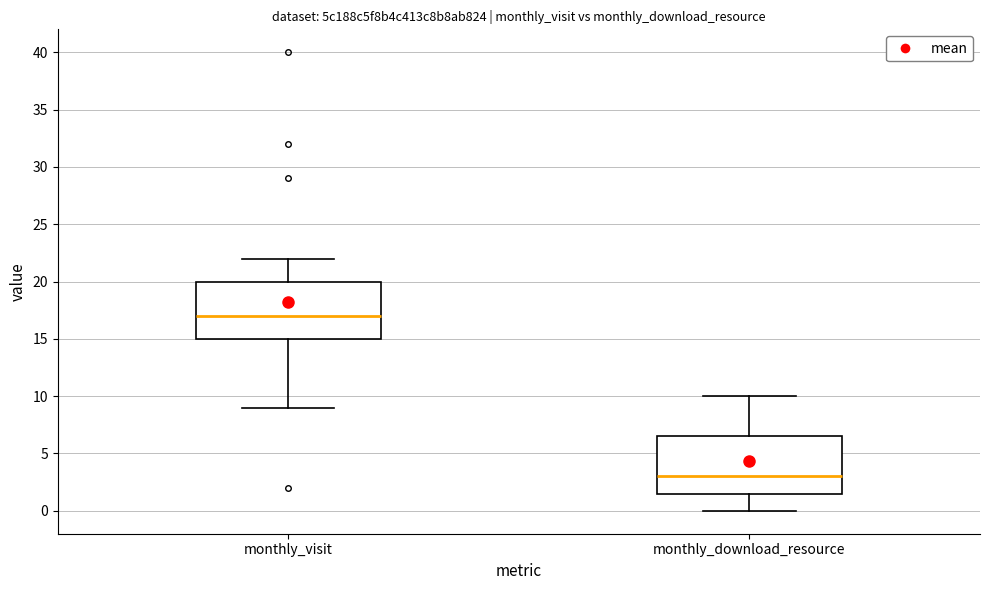

Where does the upper whisker of the box for monthly_download_resource end on the y-axis? The values are not printed on the chart, so give them approximately, as read against the axis.

10.0